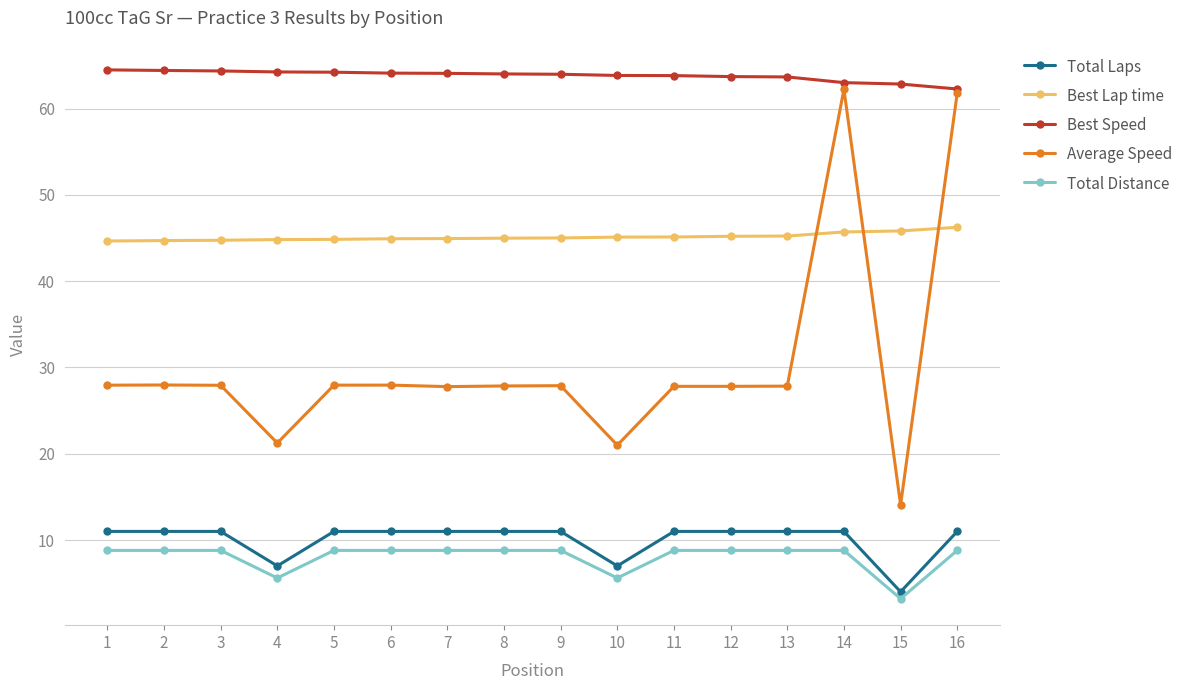

Does the chart display data point markers on the line(s)?

Yes